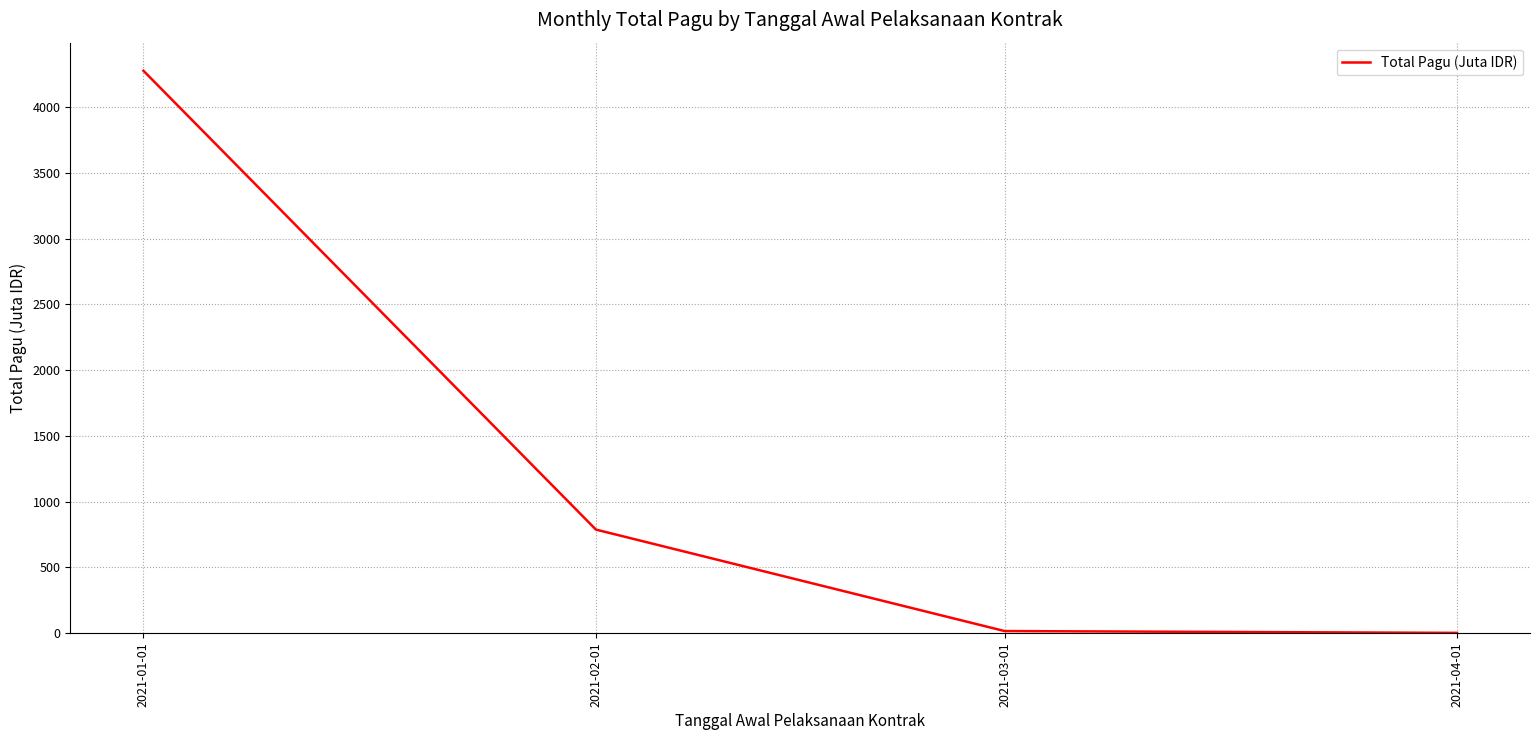

What position from the left is 2021-02-01?

2